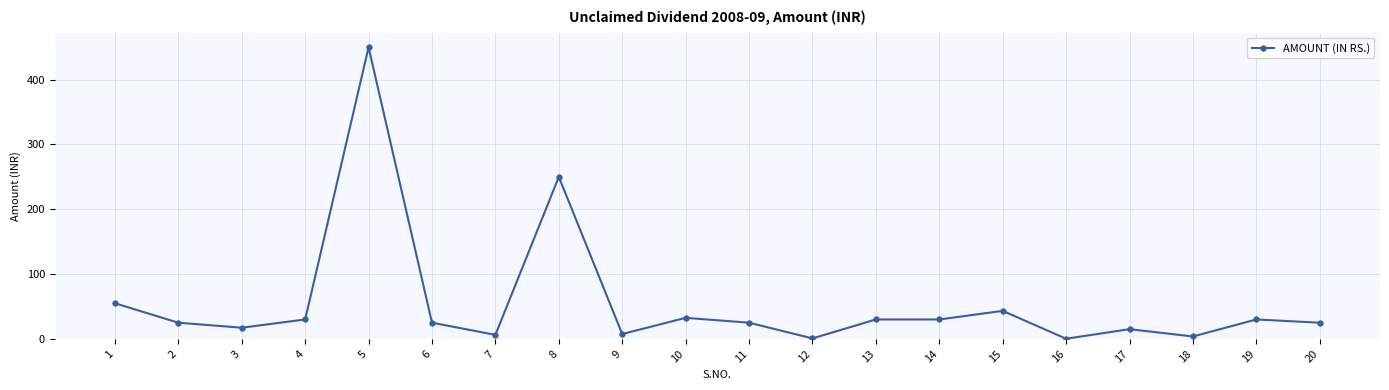

What is the ratio of the value at 9 to the value at 1?

0.1